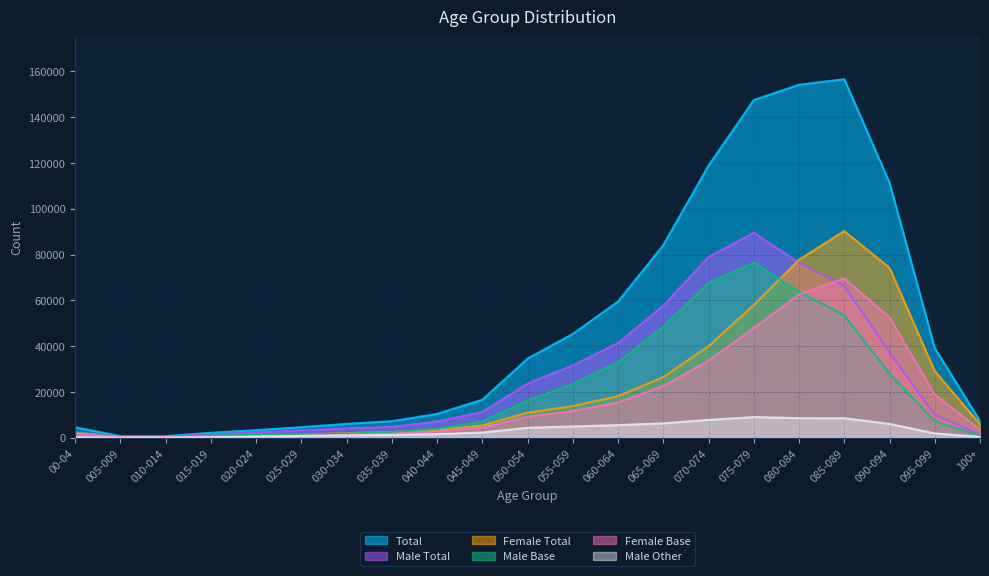

Which category has the highest value across all series?

085-089